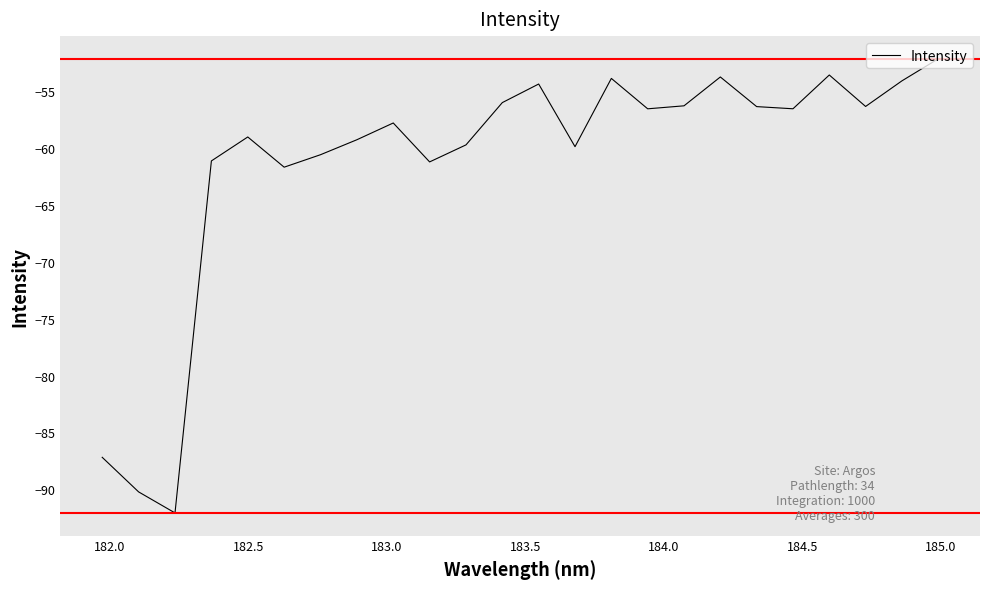

What is the smallest value displayed?

-92.1